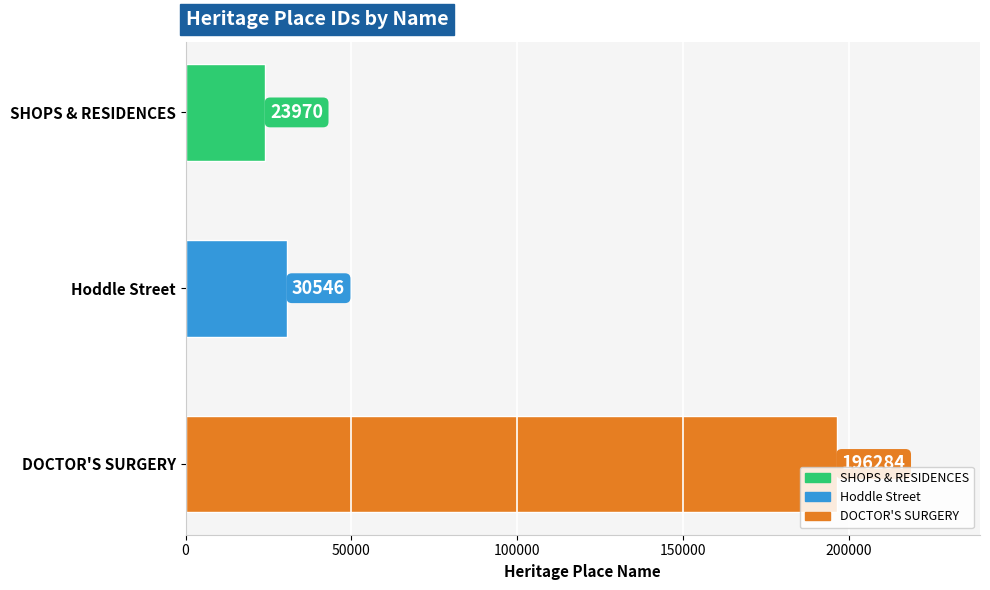

What value does the data have at SHOPS & RESIDENCES?

23970